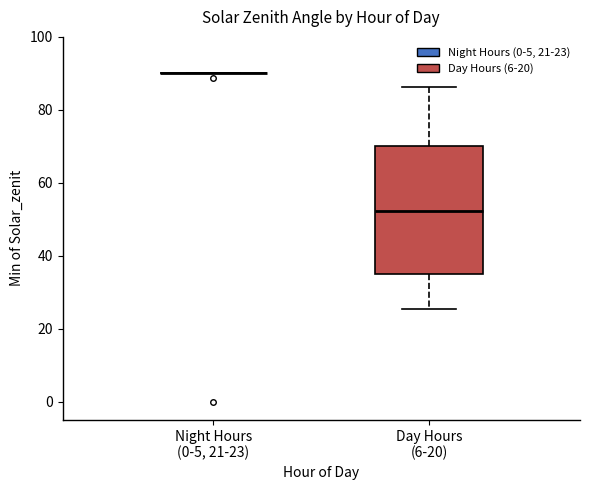

Reading left to right, read every box against the y-axis: the position of its median line, the range the box covers, and the ends of its whiskers. The values are not printed on the chart, so give them approximately, as read against the axis.

Night Hours (0-5, 21-23): box collapsed to a line at 90, whiskers 90 to 90
Day Hours (6-20): median 52, box 36 to 70, whiskers 26 to 86